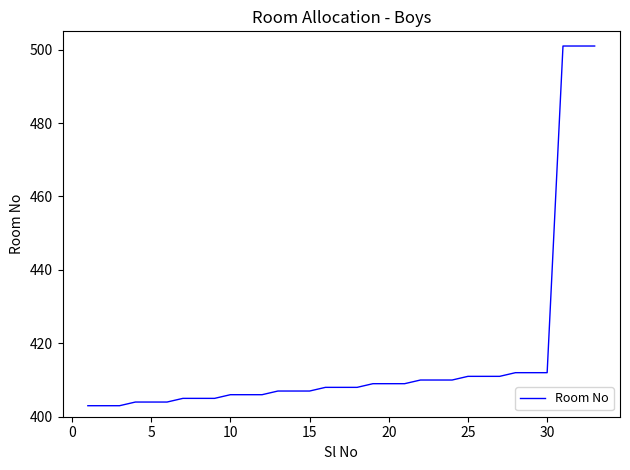

What is the maximum value shown in the chart?

501